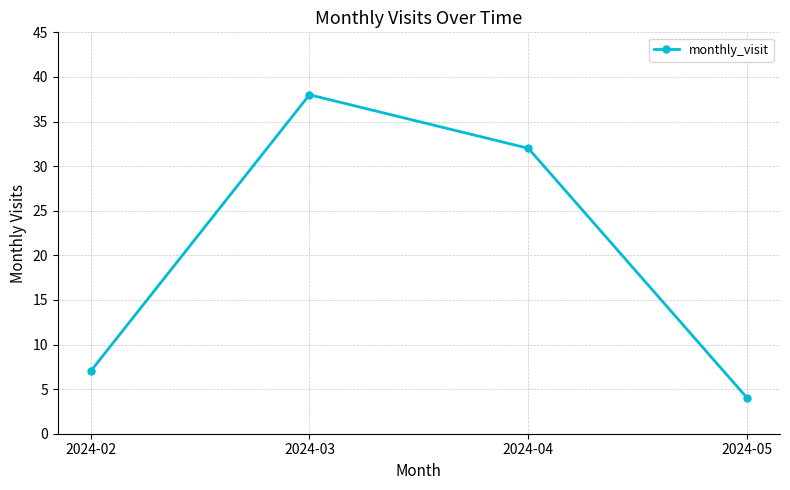

Is this an area chart (filled region under the line)?

No